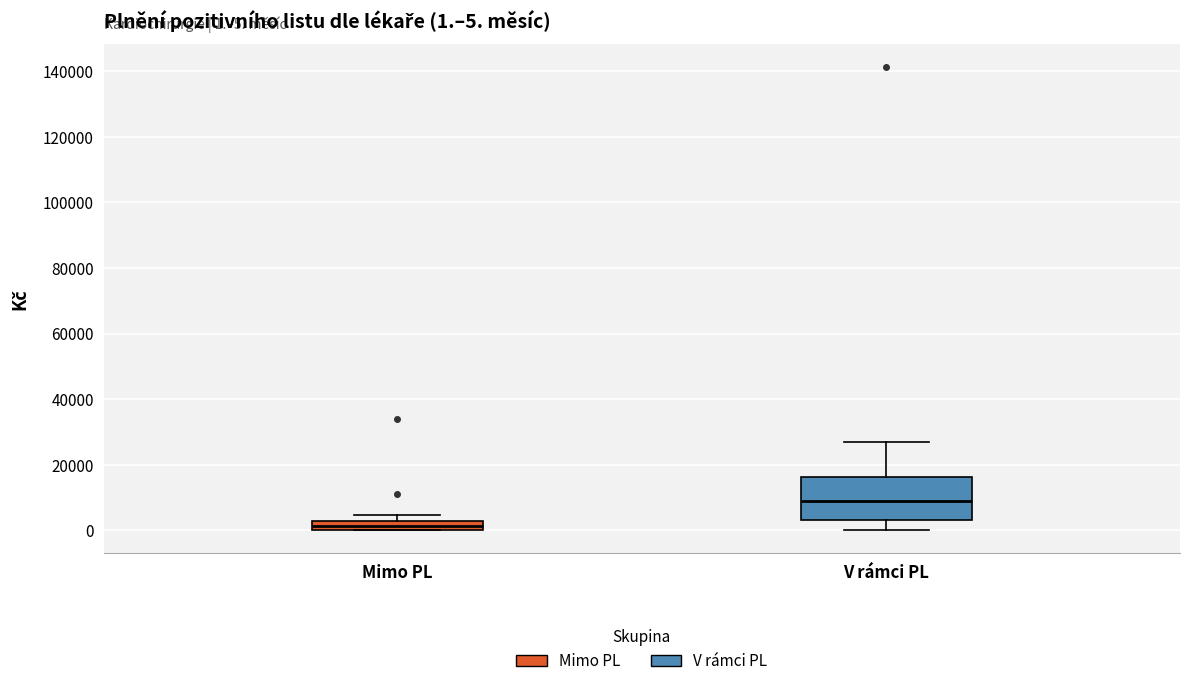

Which box is the tallest, from its lower edge to its upper edge?

V rámci PL